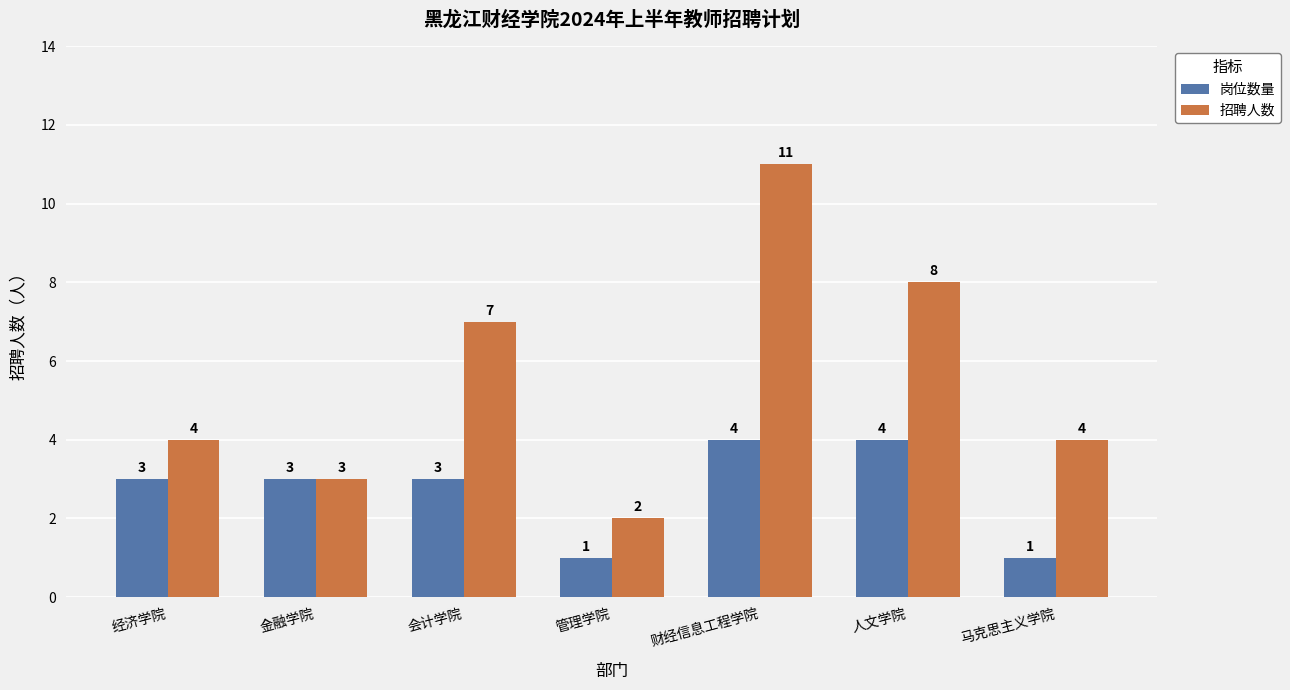

Which series changed the most between 金融学院 and 财经信息工程学院?

招聘人数